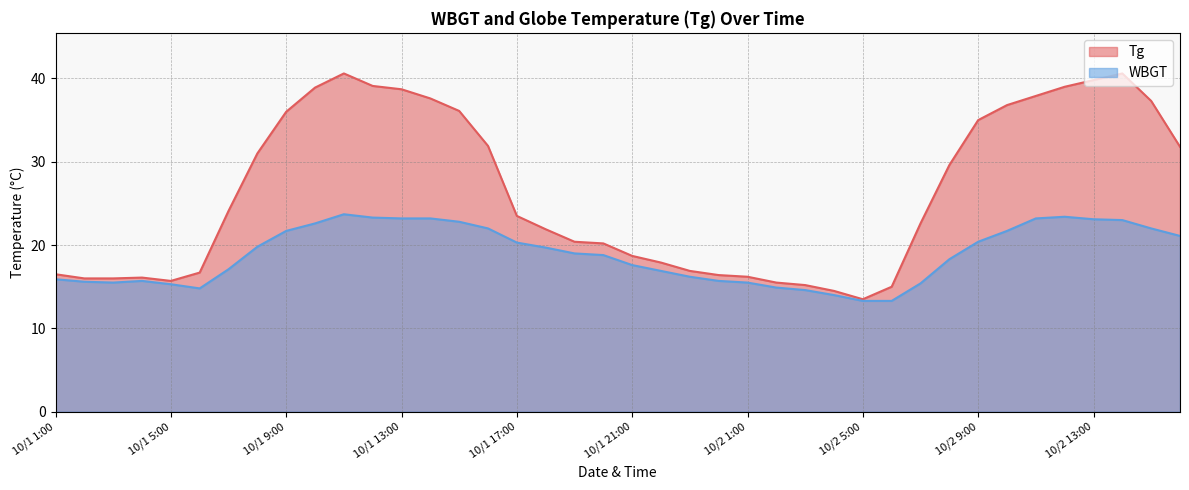

What is the approximate value of WBGT at 10/2 6:00?

13.3